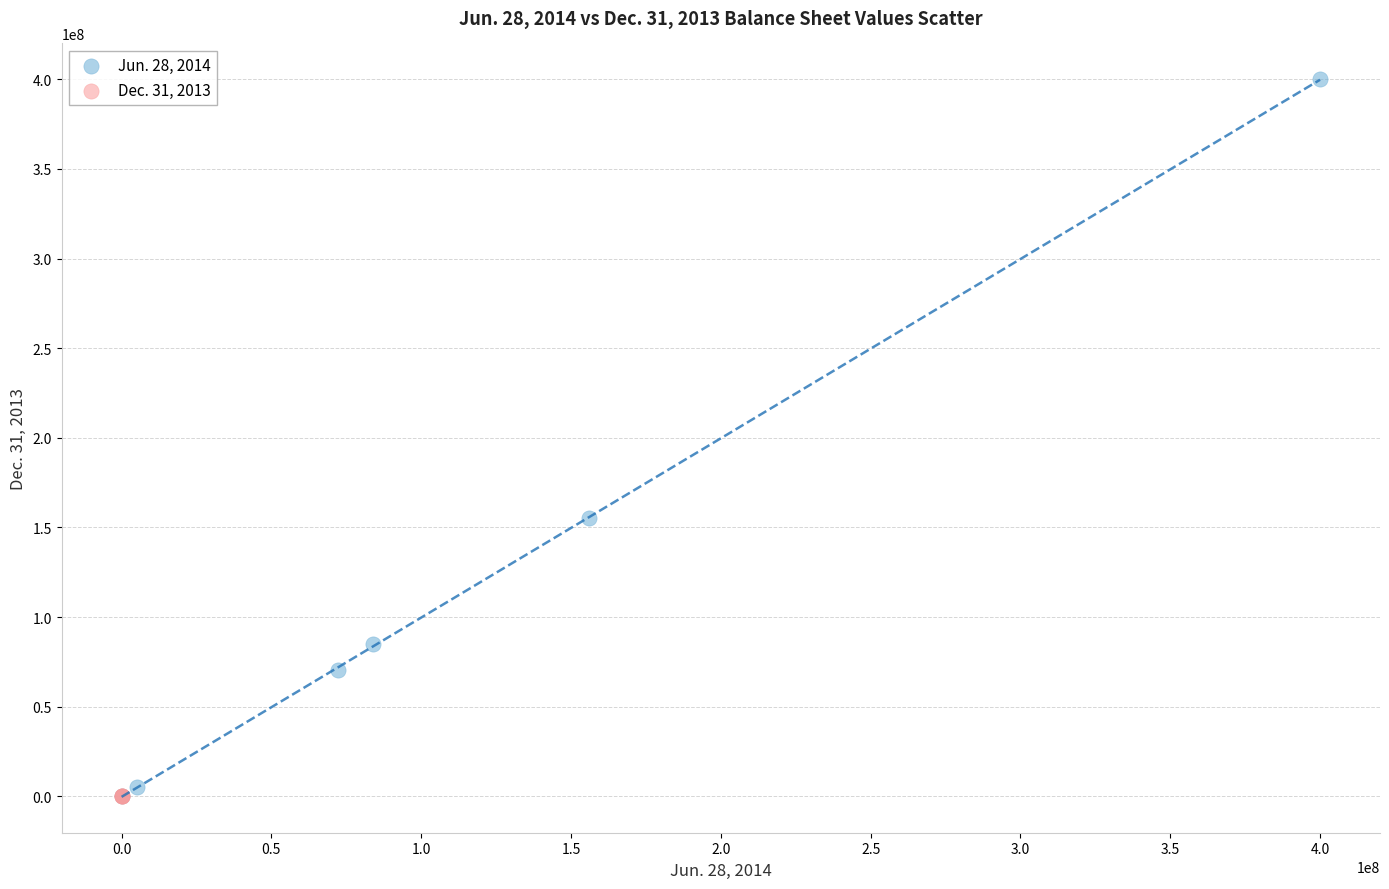

Which series has the widest spread of Y values?

Jun. 28, 2014